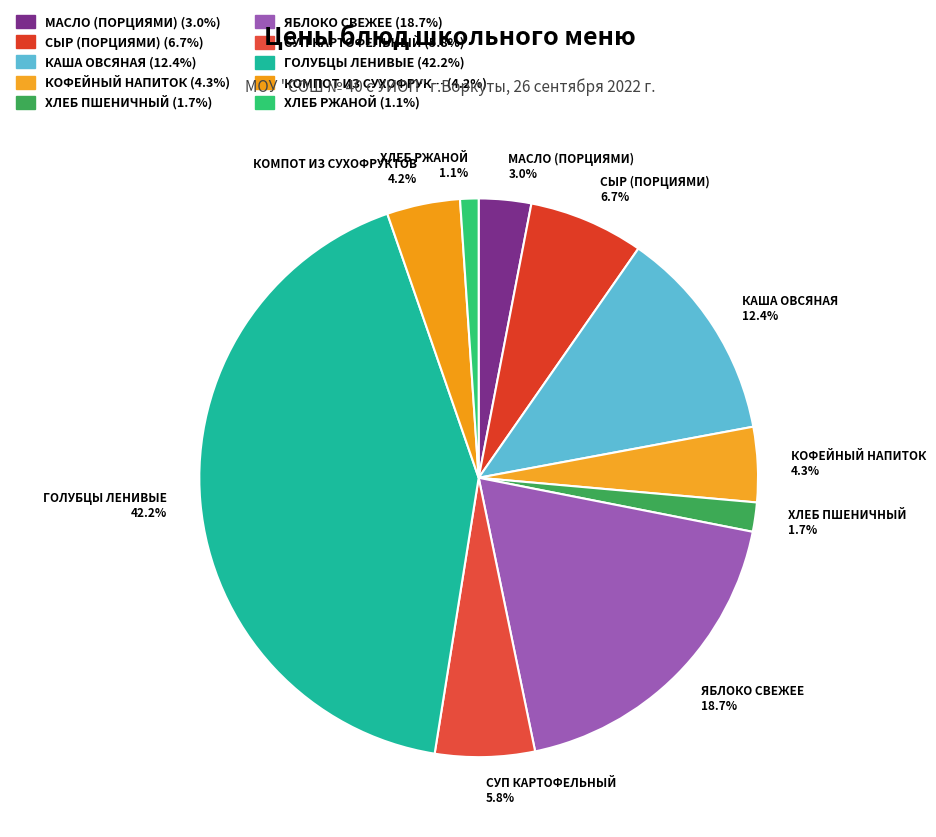

To the nearest percent, what is the combined percentage of КАША ОВСЯНАЯ and СУП КАРТОФЕЛЬНЫЙ?

18%